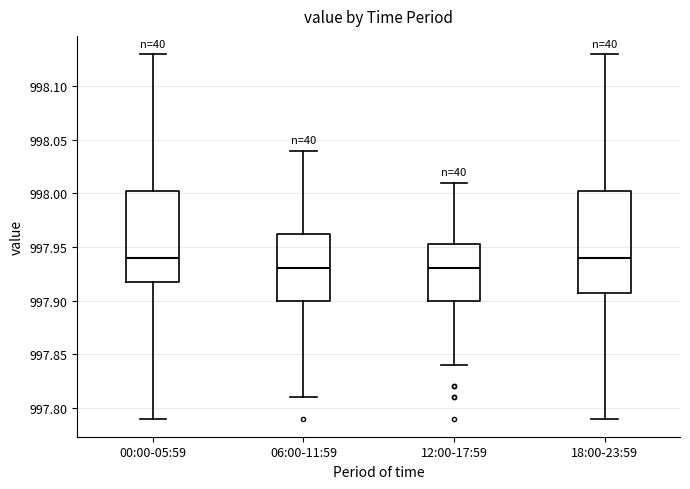

Where does the upper whisker of the box for 00:00-05:59 end on the y-axis? The values are not printed on the chart, so give them approximately, as read against the axis.

998.130